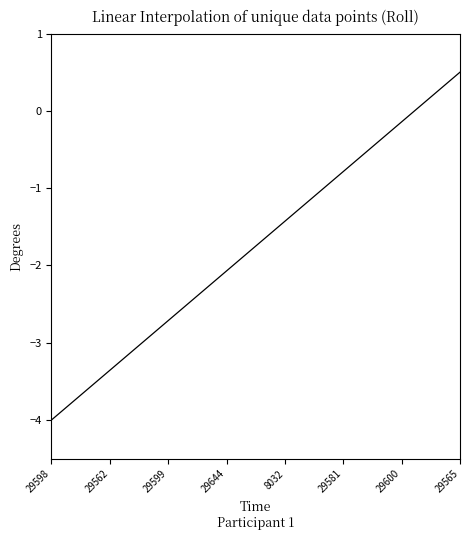

Which category has the highest value across all series?

29565